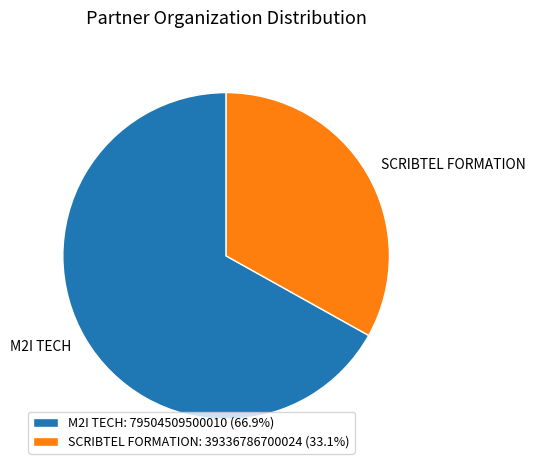

Do M2I TECH: 79504509500010 (66.9%) and SCRIBTEL FORMATION: 39336786700024 (33.1%) together represent more than half of the pie?

Yes